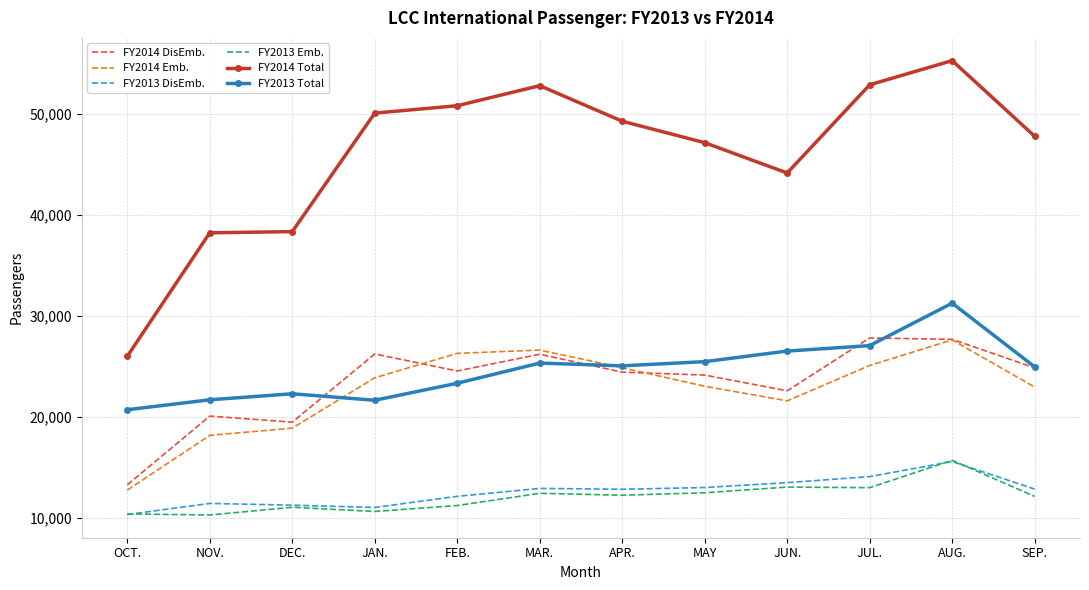

Which series has the largest total across all categories?

FY2014 Total